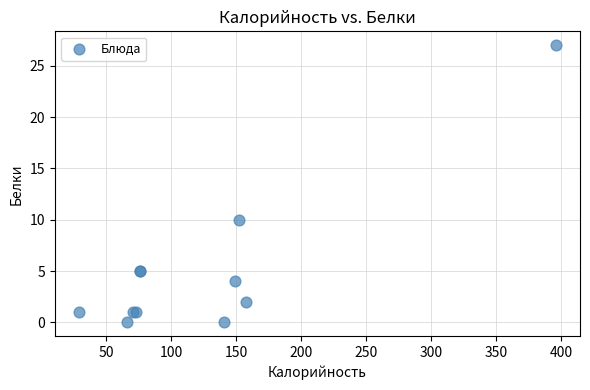

What Y value in the scatter plot is closest to 13?

10